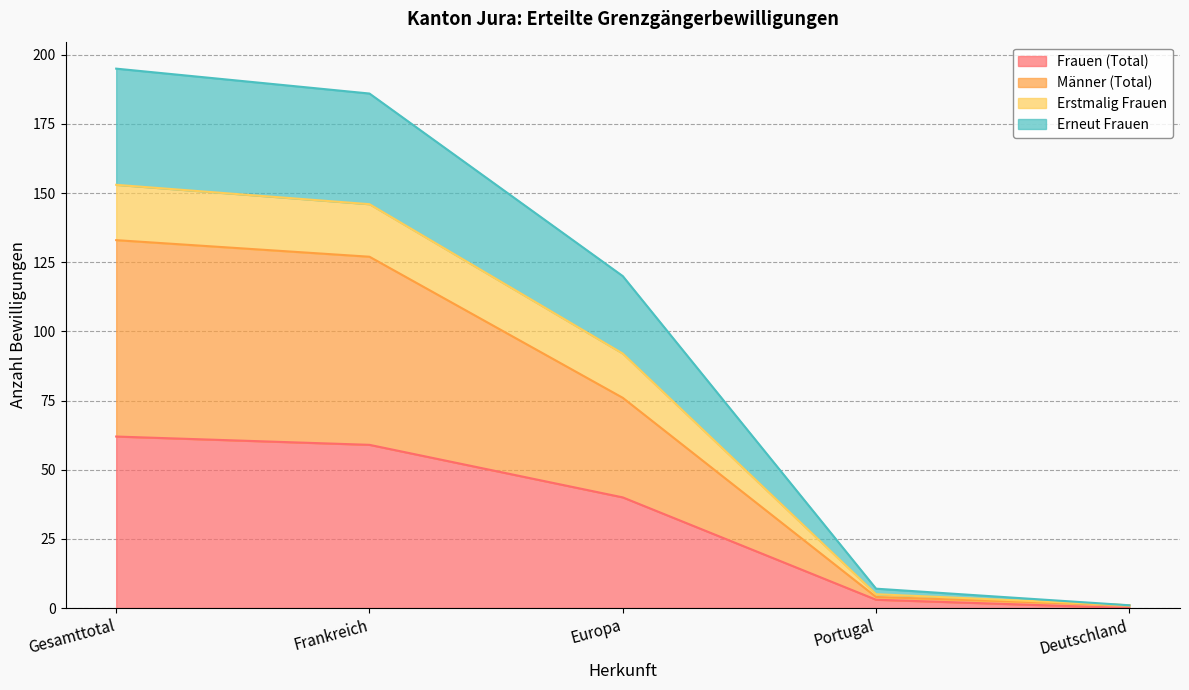

What is the maximum value for Frauen (Total)?

62